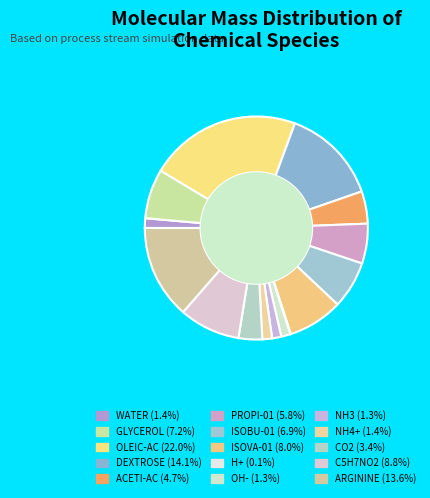

Does any single category account for the majority?

No